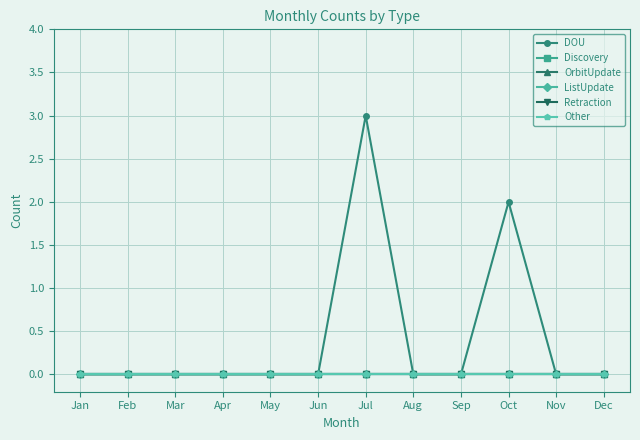

Does the chart have visible grid lines?

Yes